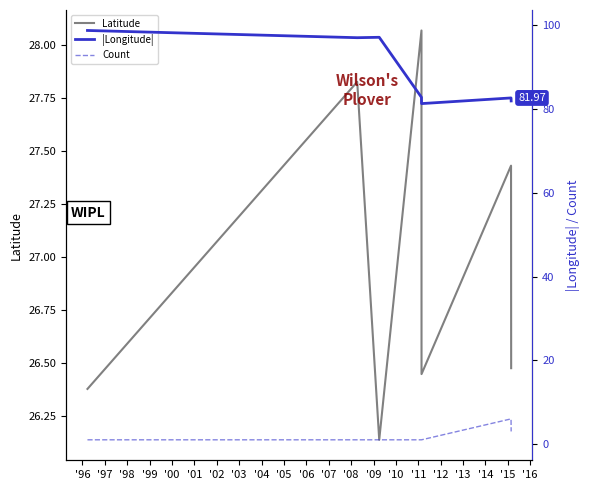

How many interior local peaks does the |Longitude| series have?

2